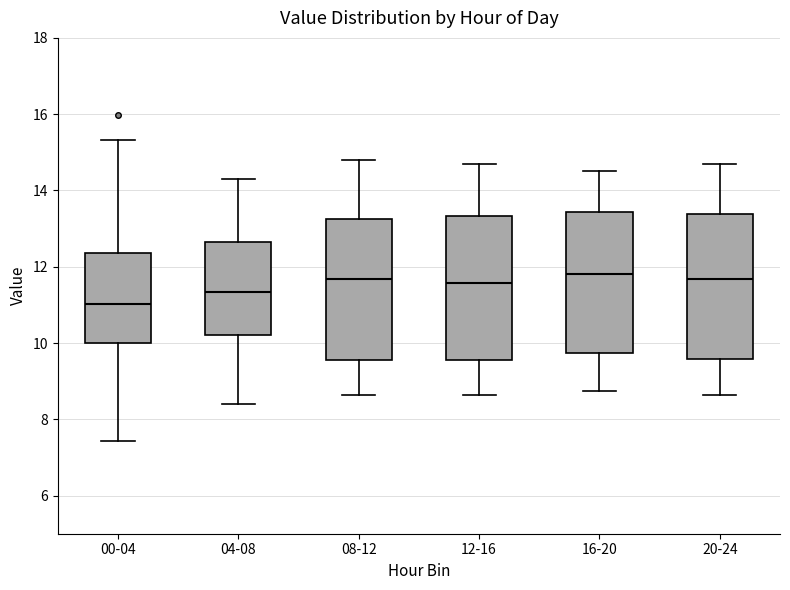

Reading left to right, transcribe this box plot: for each box, give where its median line is, the range the box spans, and where its two whiskers end, as read against the y-axis. The values are not printed on the chart, so give them approximately, as read against the axis.

00-04: median 11.0, box 10.0 to 12.4, whiskers 7.4 to 15.4
04-08: median 11.4, box 10.2 to 12.6, whiskers 8.4 to 14.4
08-12: median 11.6, box 9.6 to 13.2, whiskers 8.6 to 14.8
12-16: median 11.6, box 9.6 to 13.4, whiskers 8.6 to 14.8
16-20: median 11.8, box 9.8 to 13.4, whiskers 8.8 to 14.6
20-24: median 11.6, box 9.6 to 13.4, whiskers 8.6 to 14.8